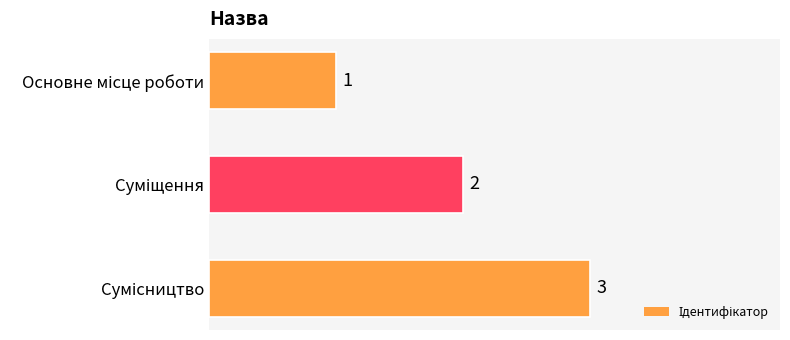

How many series are shown in this chart?

1